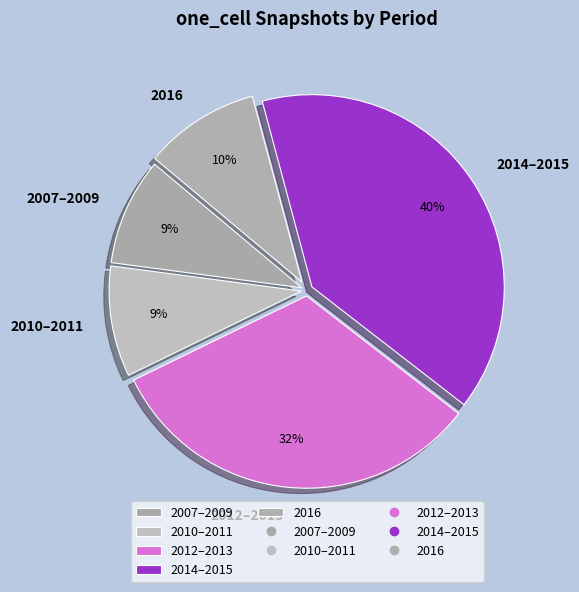

Count the number of slices in the pie.

5